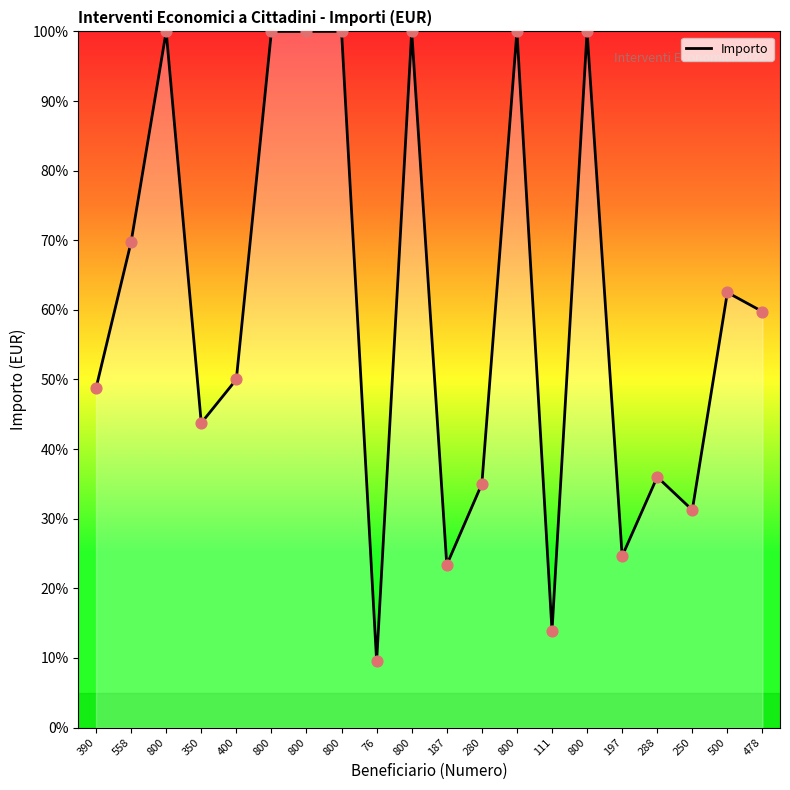

Between 800 and 800, which is larger?

800